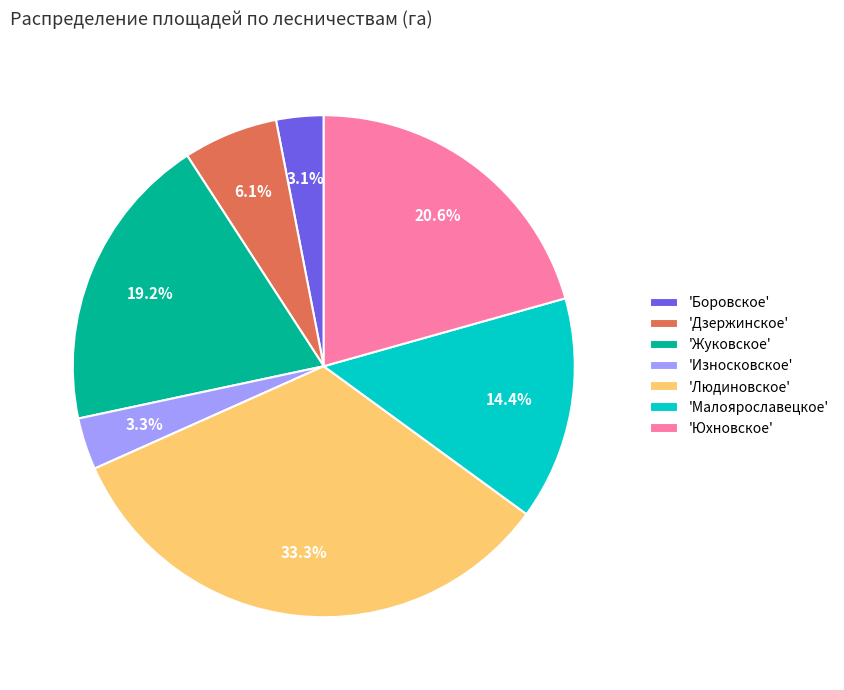

Between 'Износковское' and 'Людиновское', which is larger?

'Людиновское'